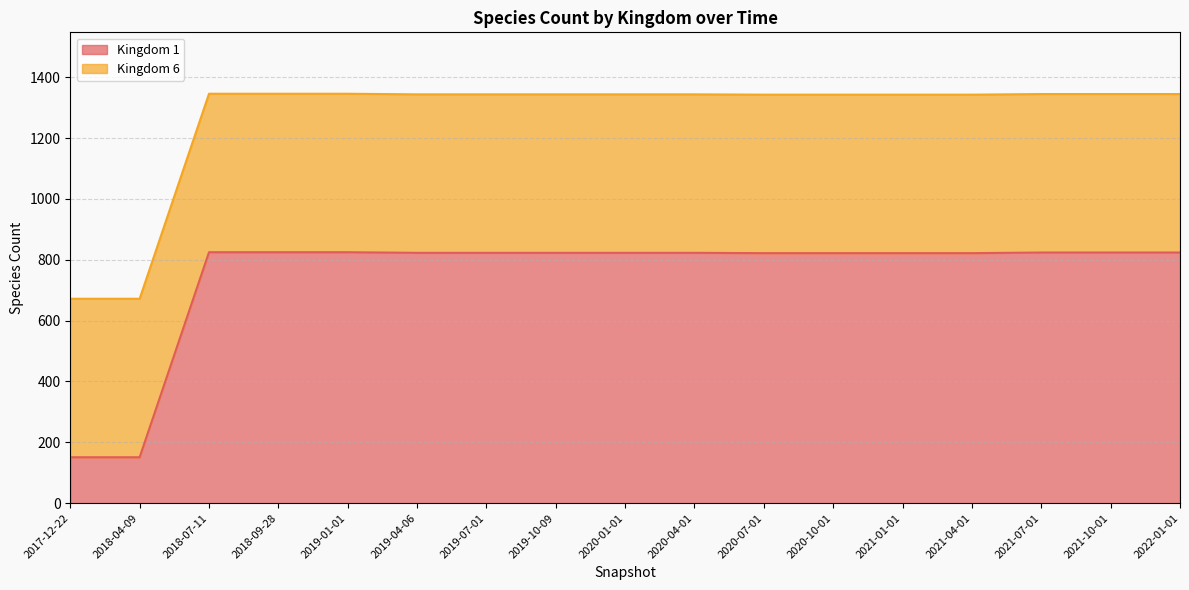

At which label is the value closest to 488?

2020-07-01